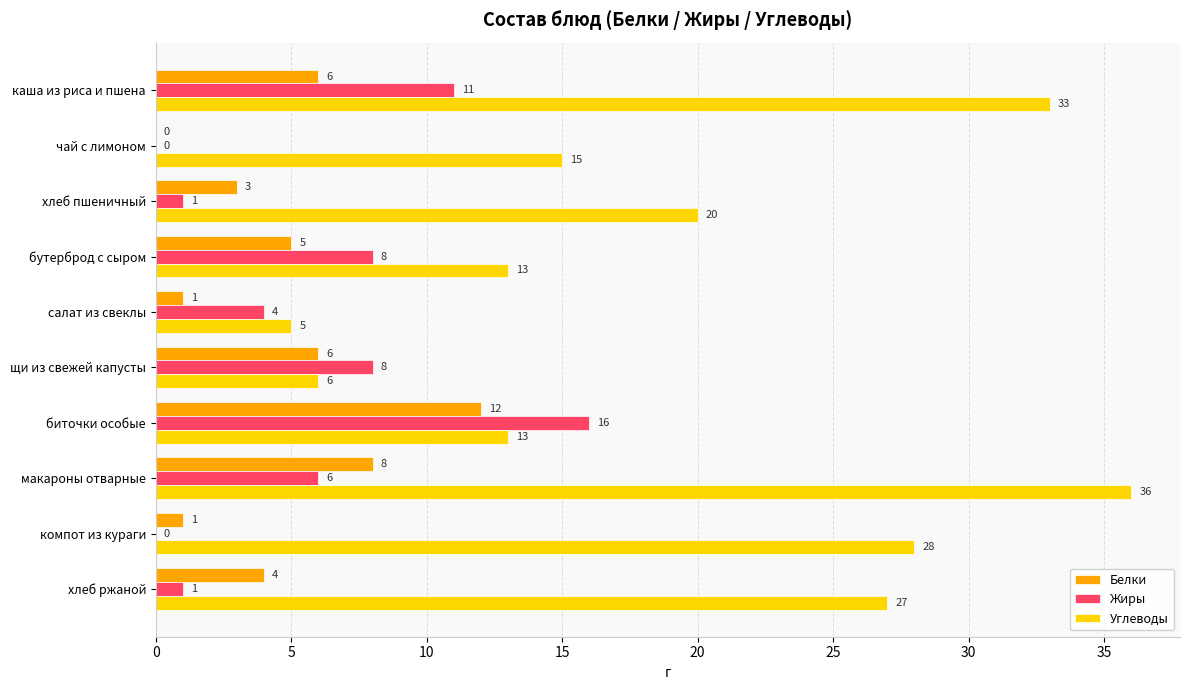

What is the sum of the Углеводы values at бутерброд с сыром and макароны отварные?

49